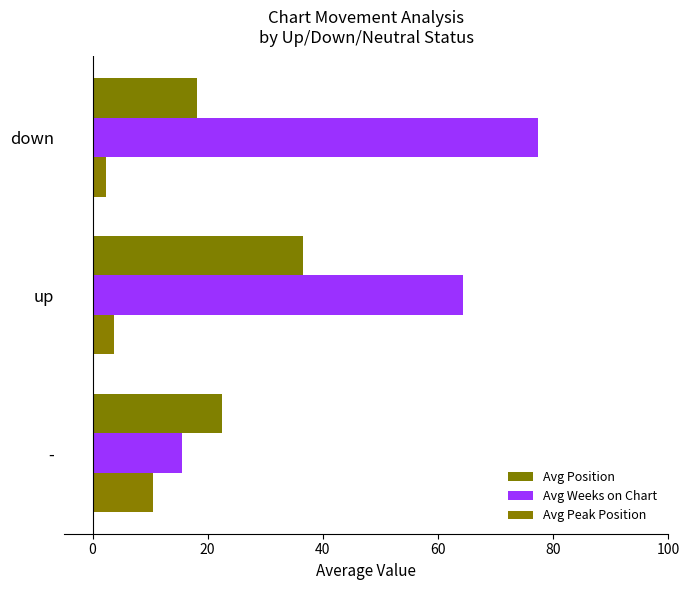

How many values in the Avg Peak Position series are below 3?

1